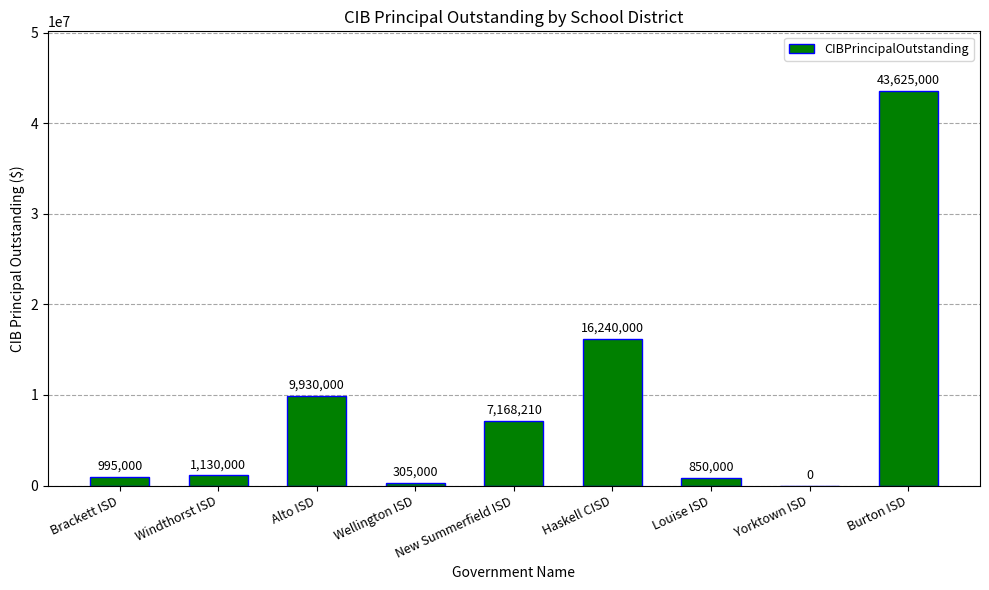

What is the ratio of the value at Burton ISD to the value at Windthorst ISD?

38.6